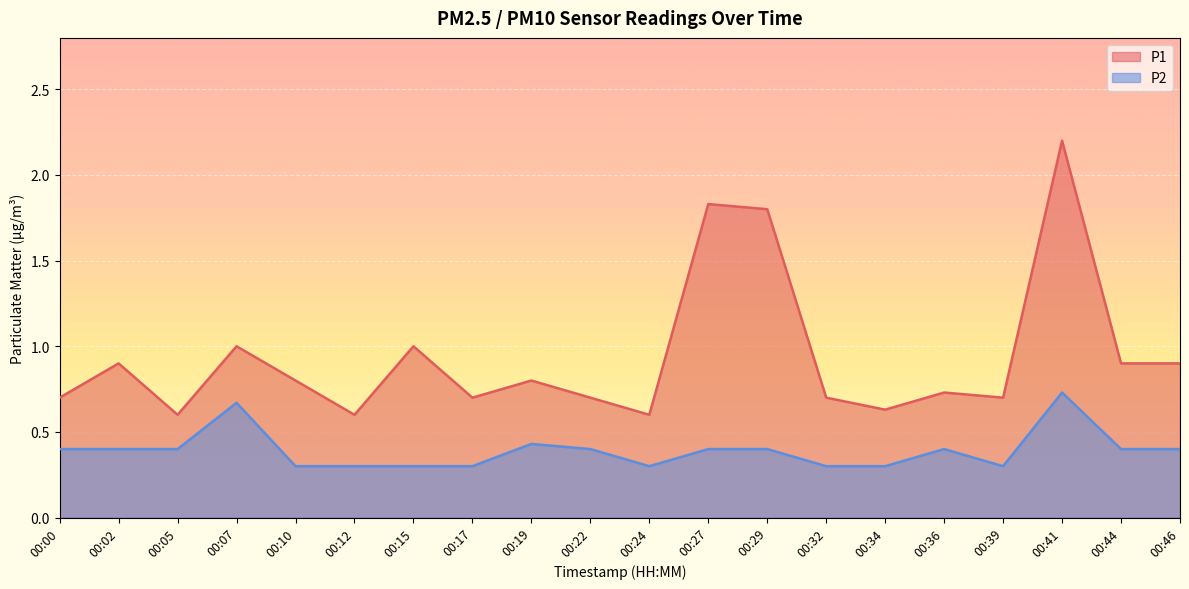

True or false: P2 and P1 cross at least once.

False